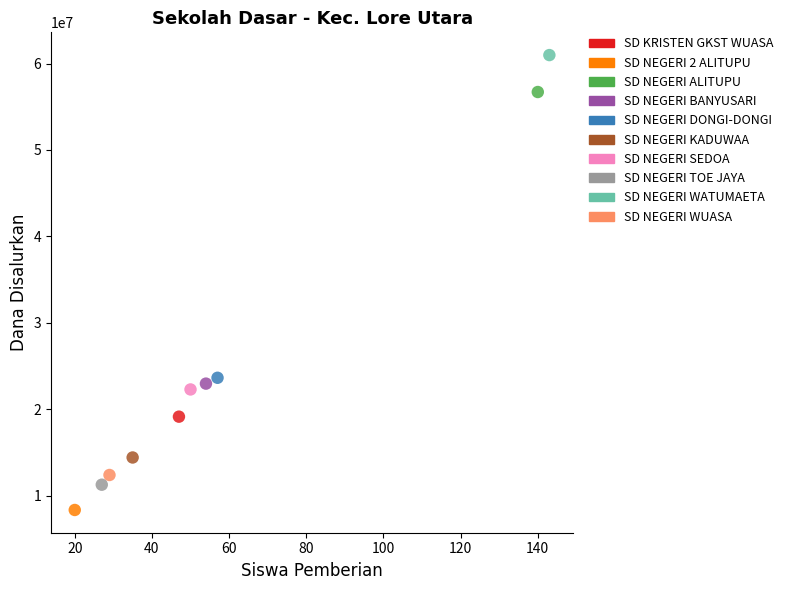

What are all the series names shown in the legend?

SD KRISTEN GKST WUASA, SD NEGERI 2 ALITUPU, SD NEGERI ALITUPU, SD NEGERI BANYUSARI, SD NEGERI DONGI-DONGI, SD NEGERI KADUWAA, SD NEGERI SEDOA, SD NEGERI TOE JAYA, SD NEGERI WATUMAETA, SD NEGERI WUASA